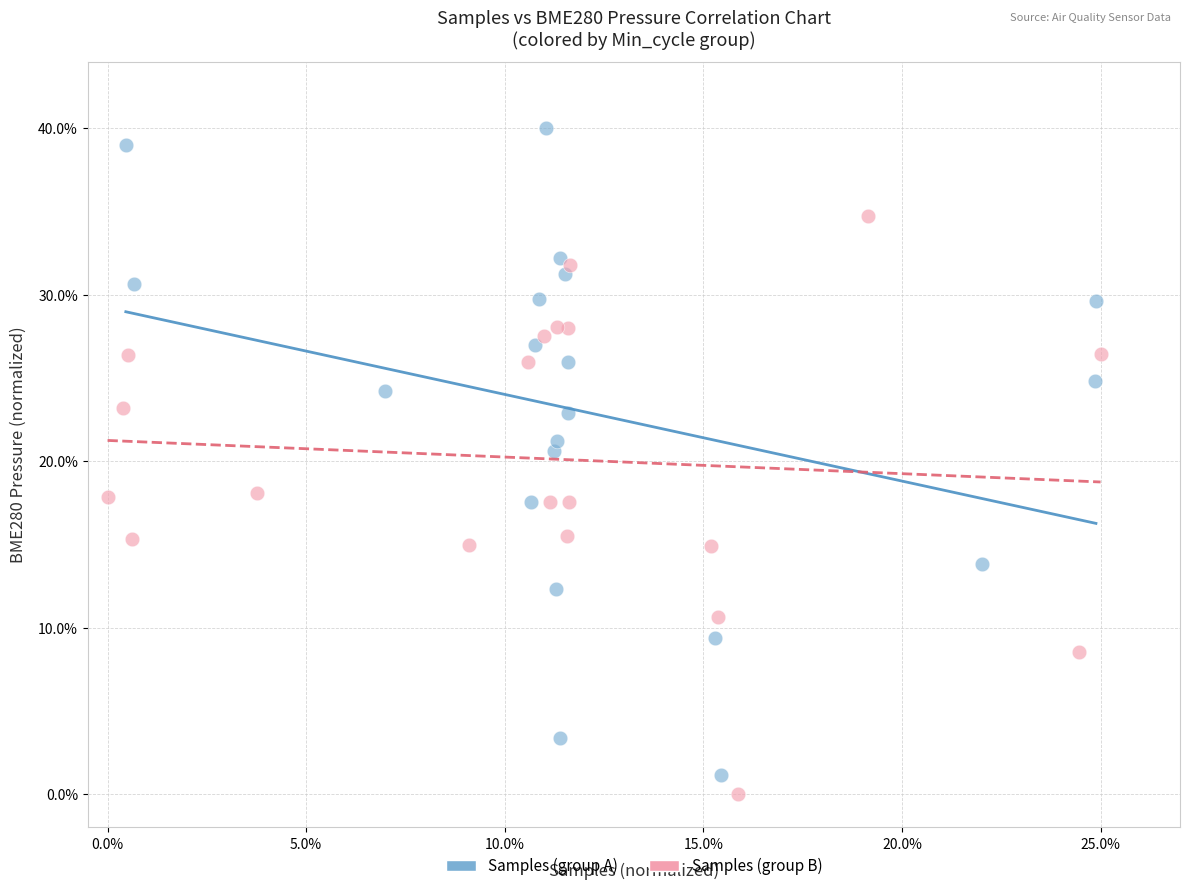

Which series contains the highest Y value?

Samples (group A)